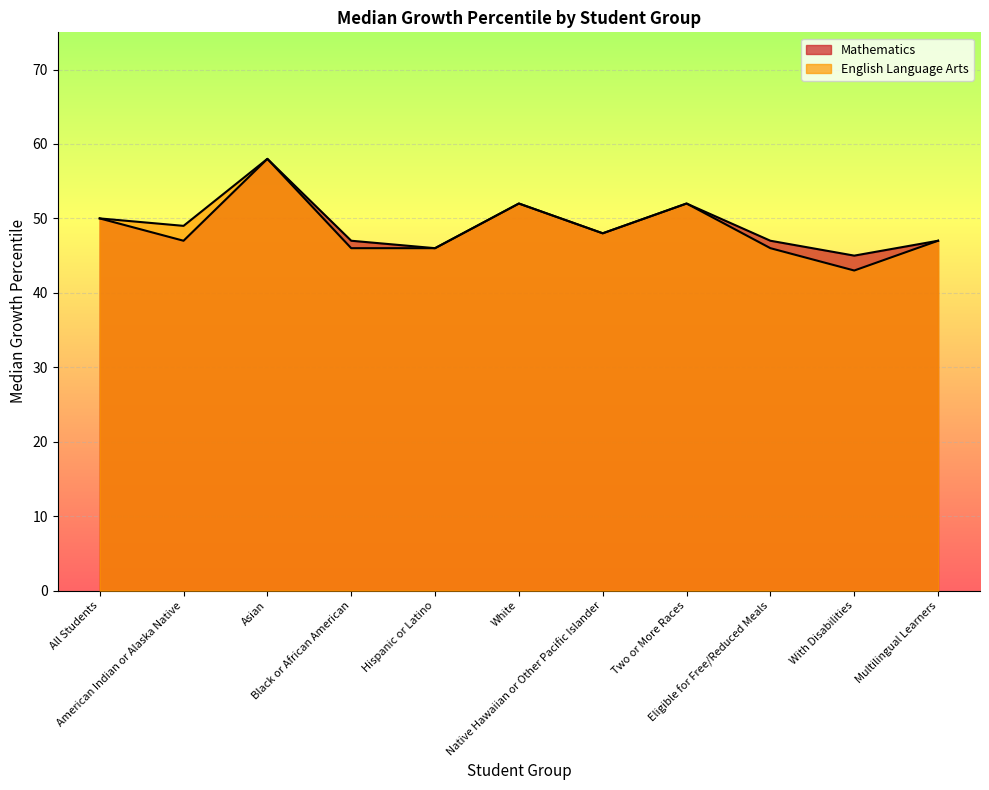

What is the label of the 5th point from the left?

Hispanic or Latino